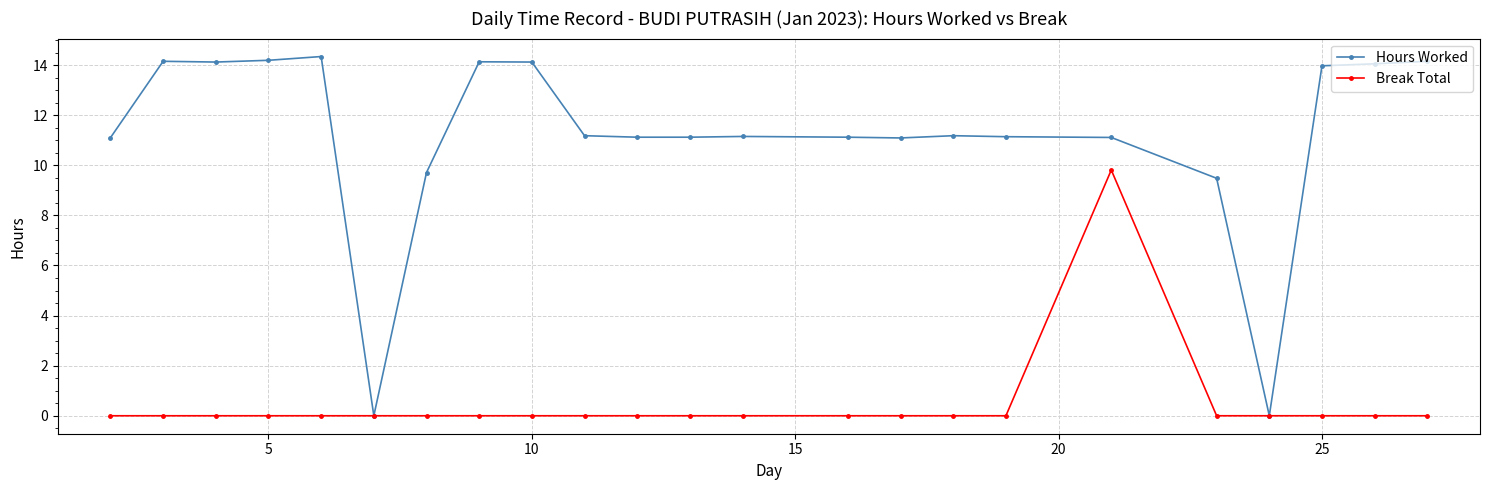

Rank the series by their average value, from lowest to highest.

Break Total, Hours Worked